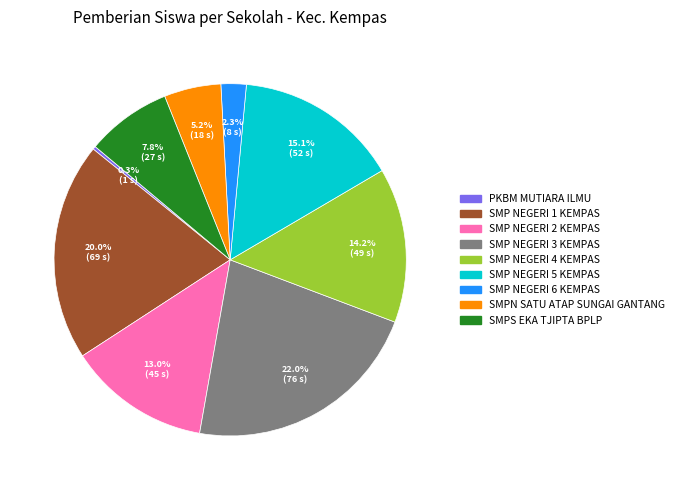

Is SMP NEGERI 3 KEMPAS the majority of the pie?

No